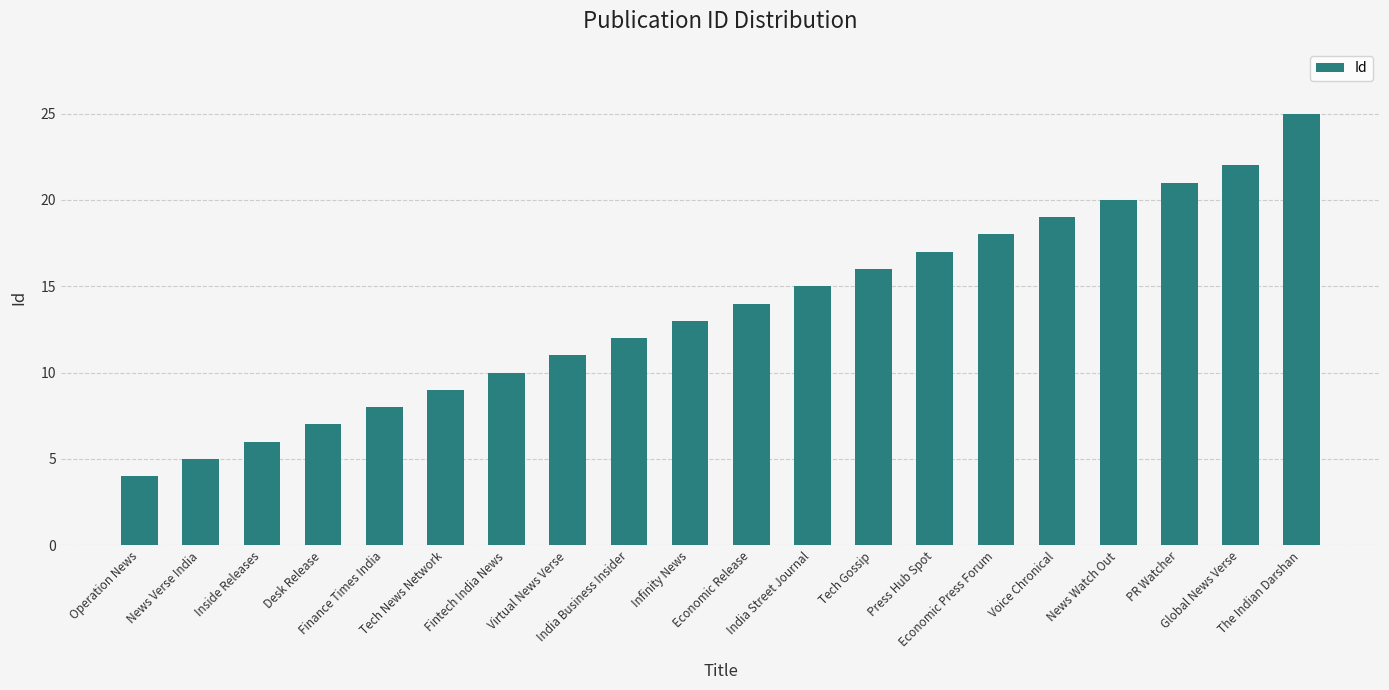

Reading left to right, transcribe all the data shown in this chart.

4	5	6	7	8	9	10	11	12	13	14	15	16	17	18	19	20	21	22	25